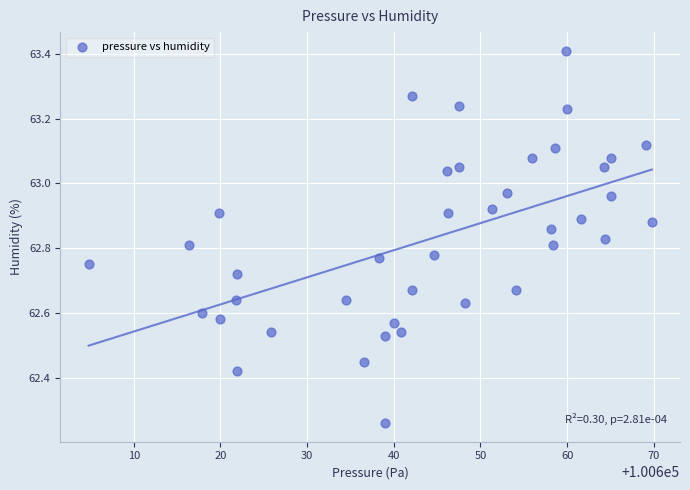

What is the range of X values (max minus min)?

65.0